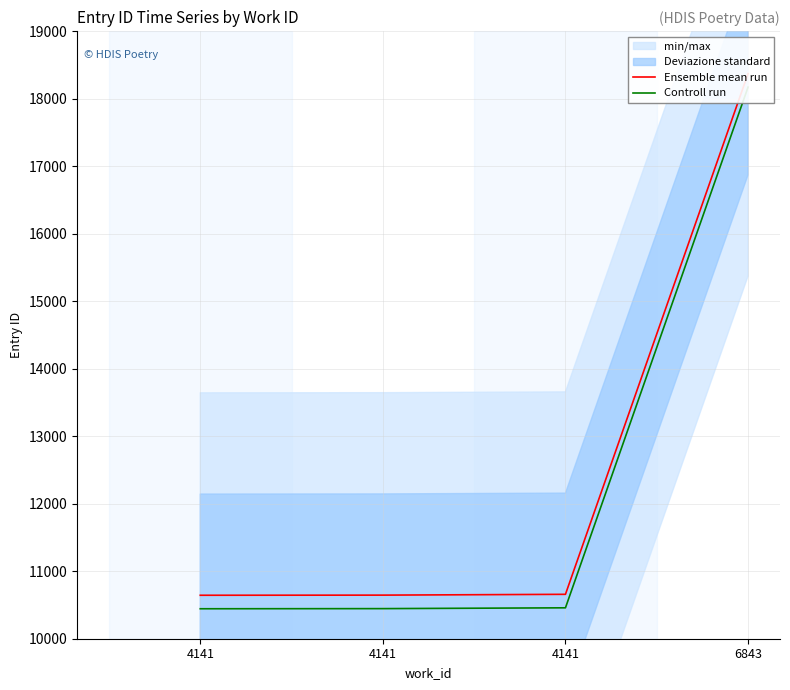

Does the chart display data point markers on the line(s)?

No